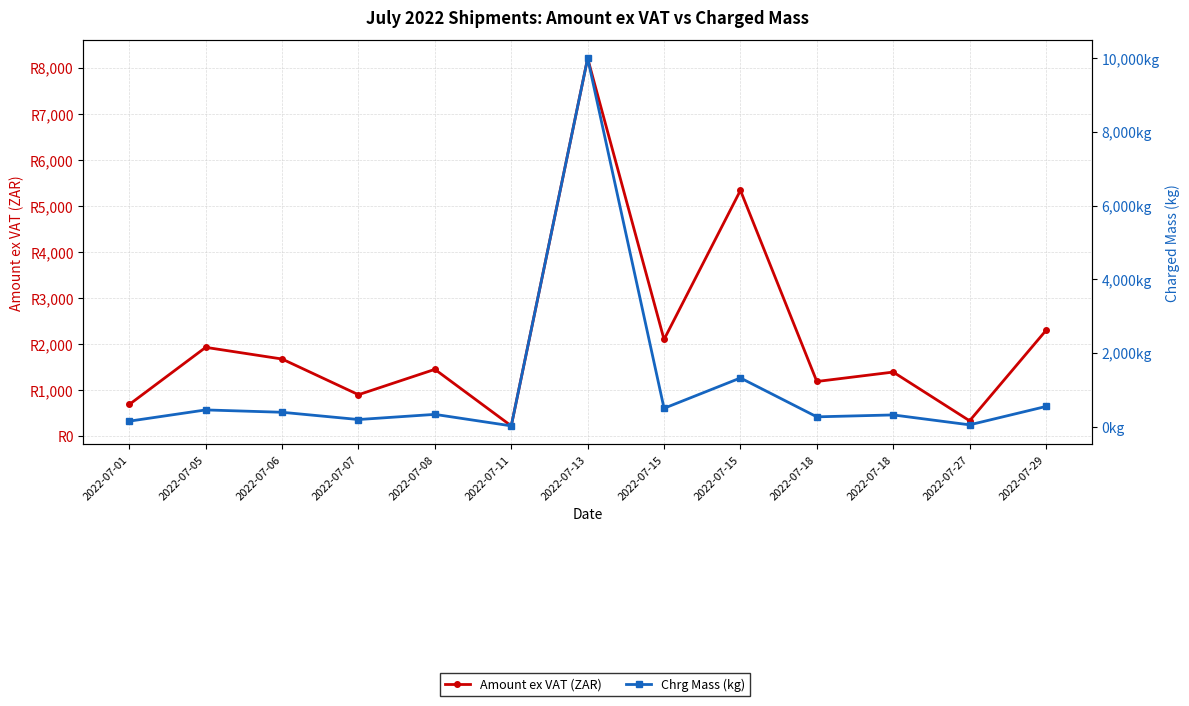

What is the difference between the maximum and minimum values in the Chrg Mass (kg) series?

9976.0